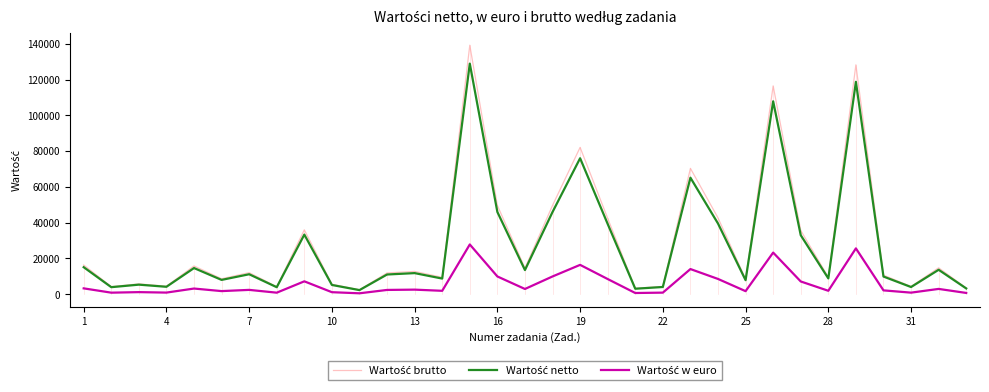

What is the maximum value shown in the chart?

139188.6